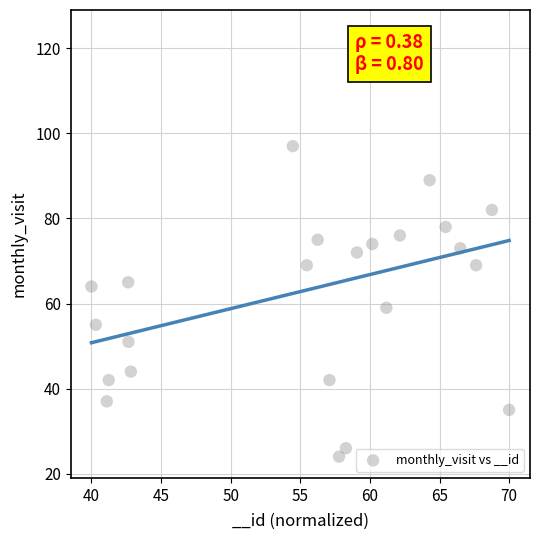

What is the range of Y values (max minus min)?

100